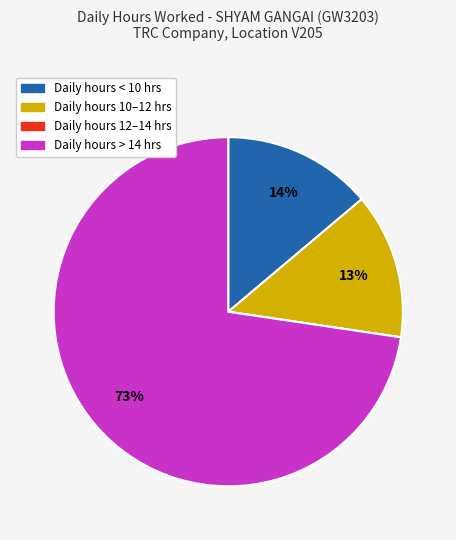

To the nearest percent, what is the difference between the largest and smallest slice percentages?

73%